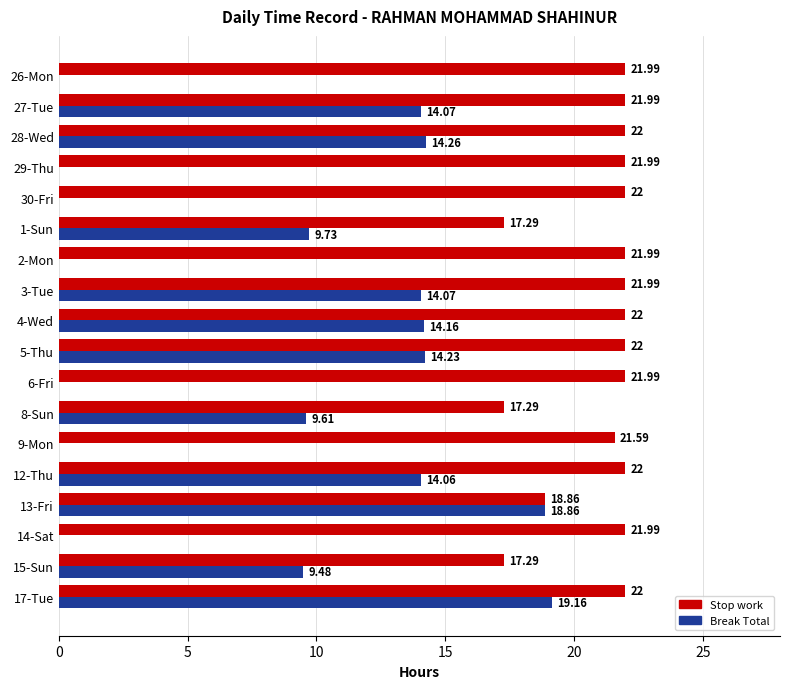

Count the number of categories in the chart.

18